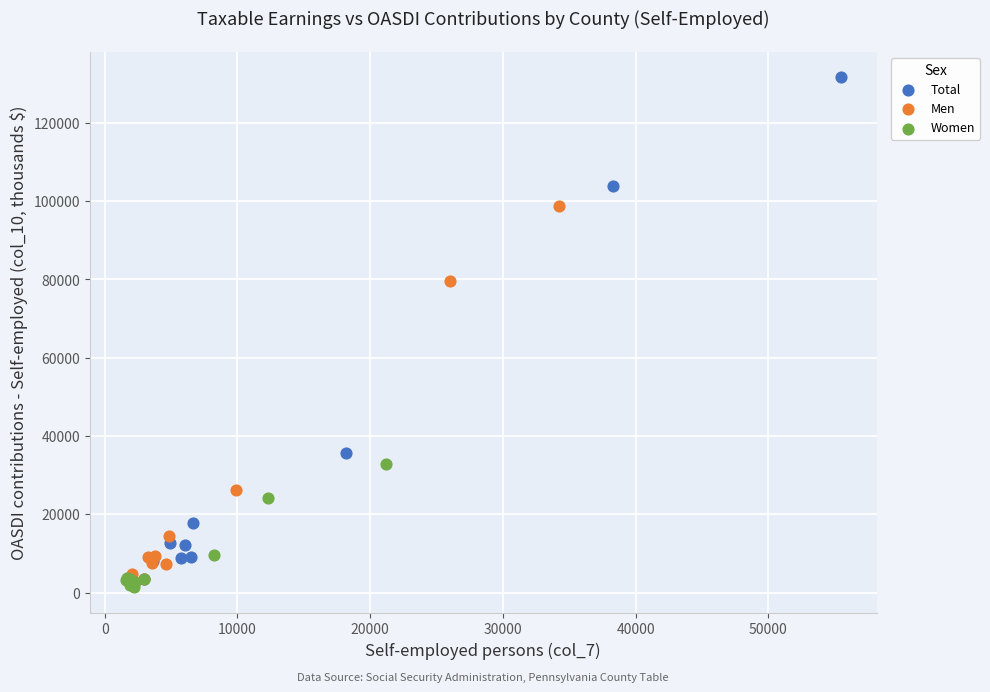

Which series reaches the maximum Y coordinate?

Total